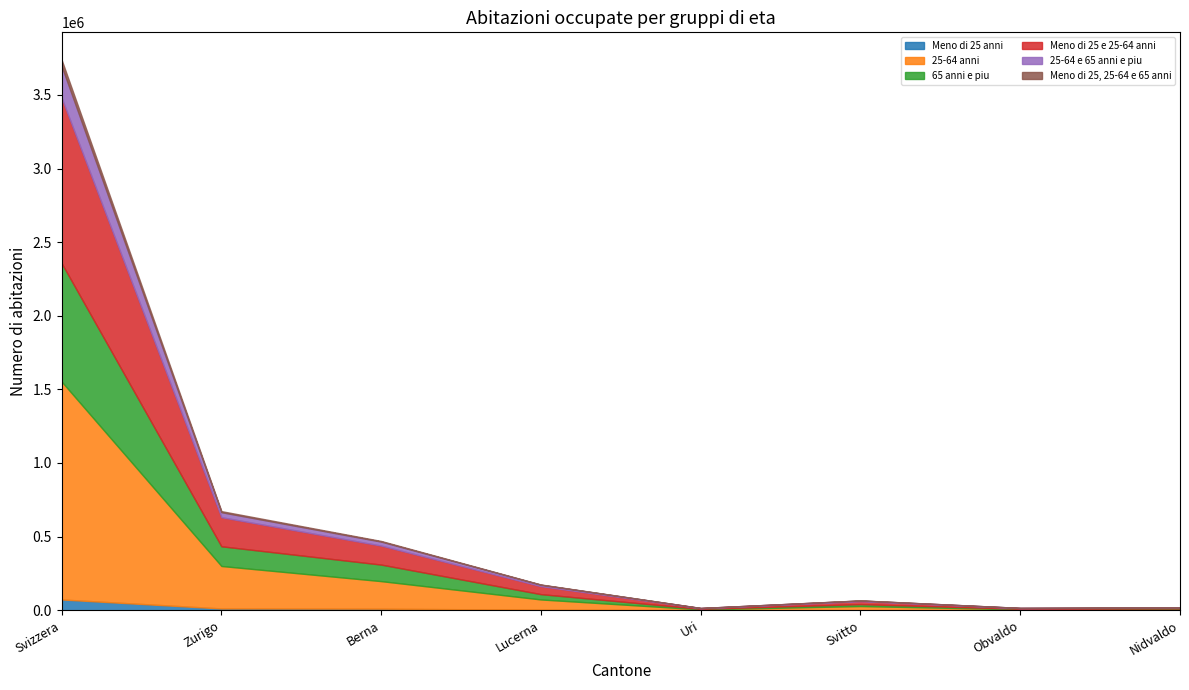

At which label does 25-64 e 65 anni e piu reach its minimum?

Obvaldo